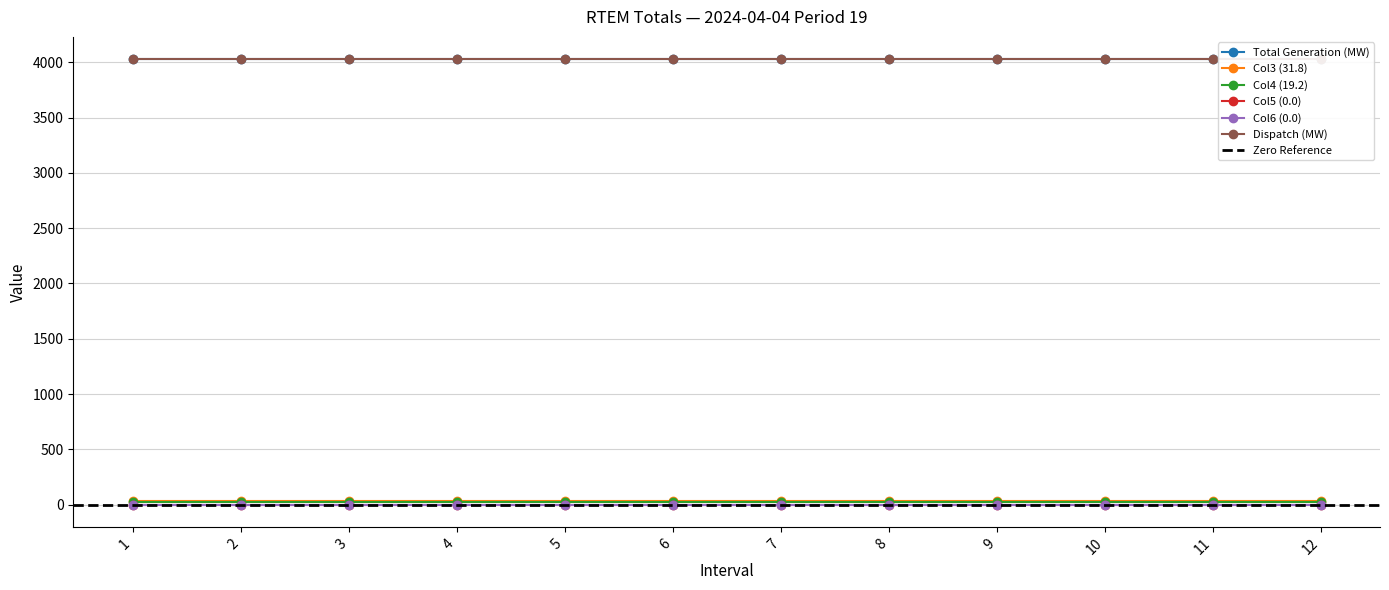

Reading right to left, list all the values displayed in this chart.

Total Generation (MW): 4029.0	4029.0	4029.0	4029.0	4029.0	4029.0	4029.0	4029.0	4029.0	4029.0	4029.0	4029.0
Col3 (31.8): 31.8	31.8	31.8	31.8	31.8	31.8	31.8	31.8	31.8	31.8	31.8	31.8
Col4 (19.2): 19.2	19.2	19.2	19.2	19.2	19.2	19.2	19.2	19.2	19.2	19.2	19.2
Col5 (0.0): 0.0	0.0	0.0	0.0	0.0	0.0	0.0	0.0	0.0	0.0	0.0	0.0
Col6 (0.0): 0.0	0.0	0.0	0.0	0.0	0.0	0.0	0.0	0.0	0.0	0.0	0.0
Dispatch (MW): 4029.0	4029.0	4029.0	4029.0	4029.0	4029.0	4029.0	4029.0	4029.0	4029.0	4029.0	4029.0